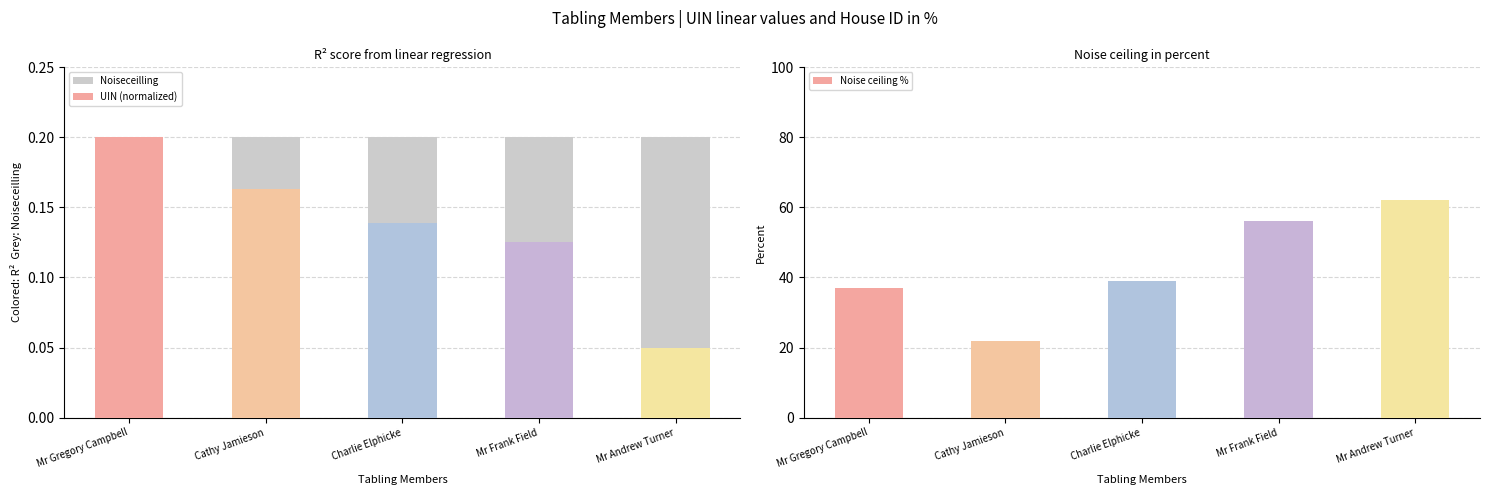

Between Cathy Jamieson and Charlie Elphicke, which series saw the biggest shift?

Noise ceiling %